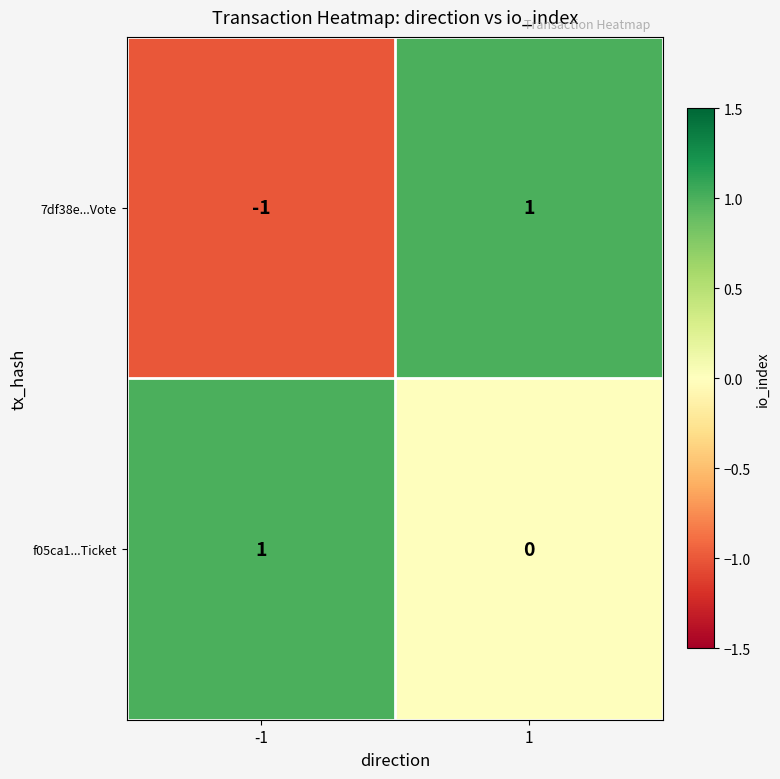

How many data points in 7df38e...Vote are less than 1?

1